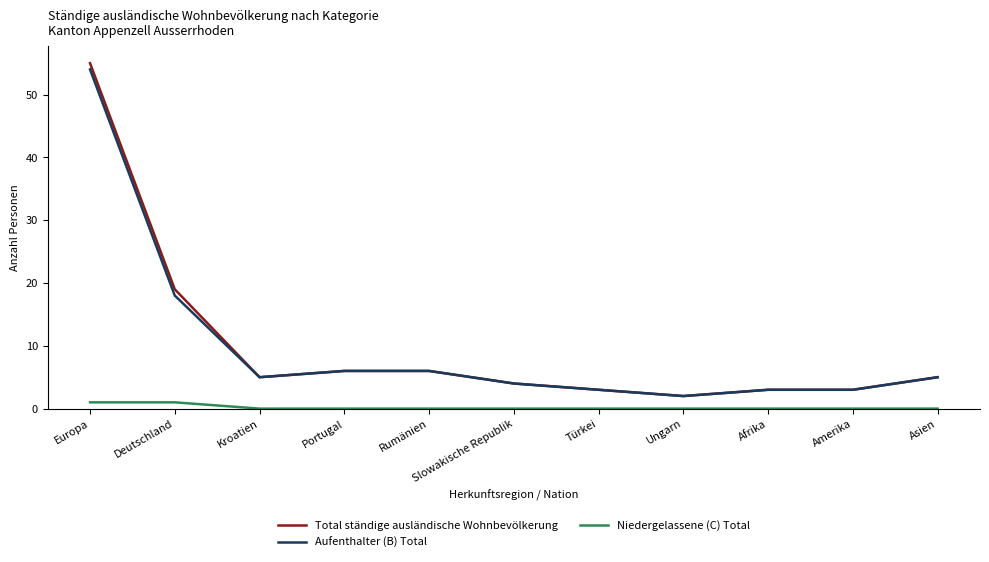

At which label is Total ständige ausländische Wohnbevölkerung closest to 28?

Deutschland